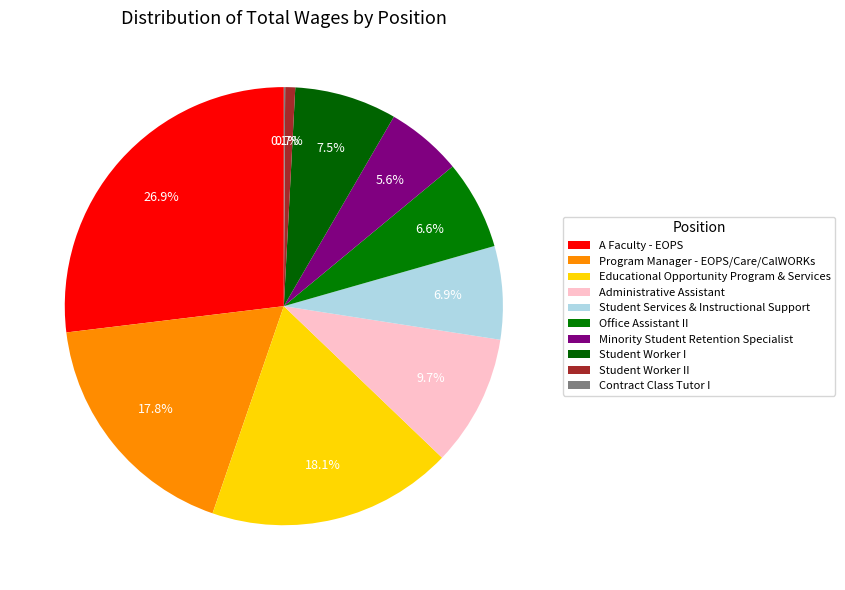

Is Minority Student Retention Specialist the majority of the pie?

No